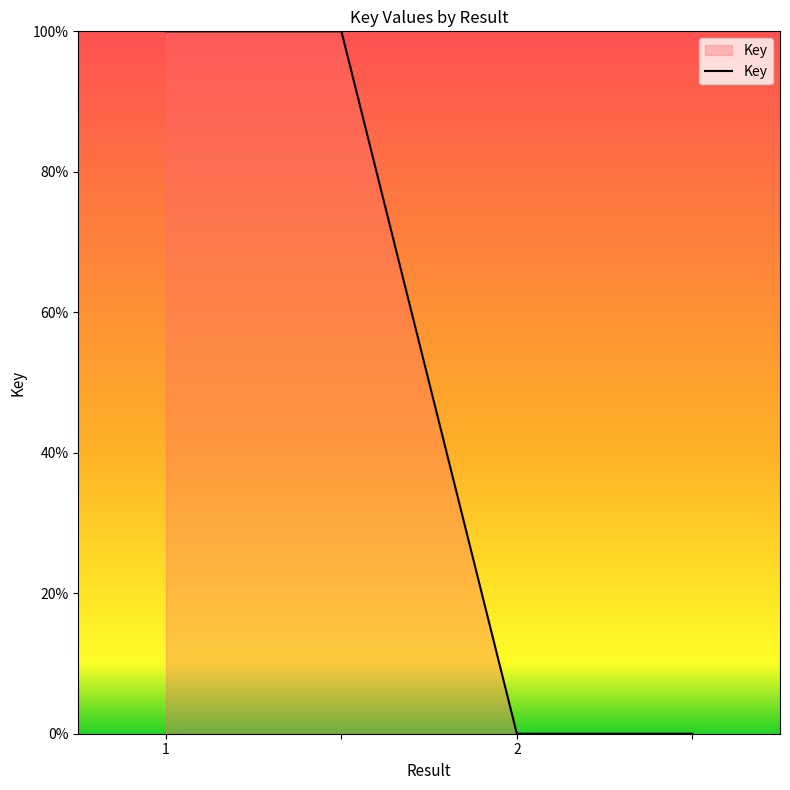

What is the greatest value displayed?

100